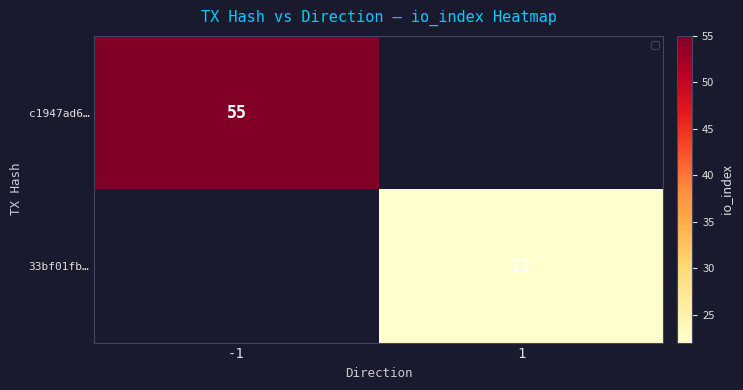

Which label corresponds to the largest value in the chart?

-1